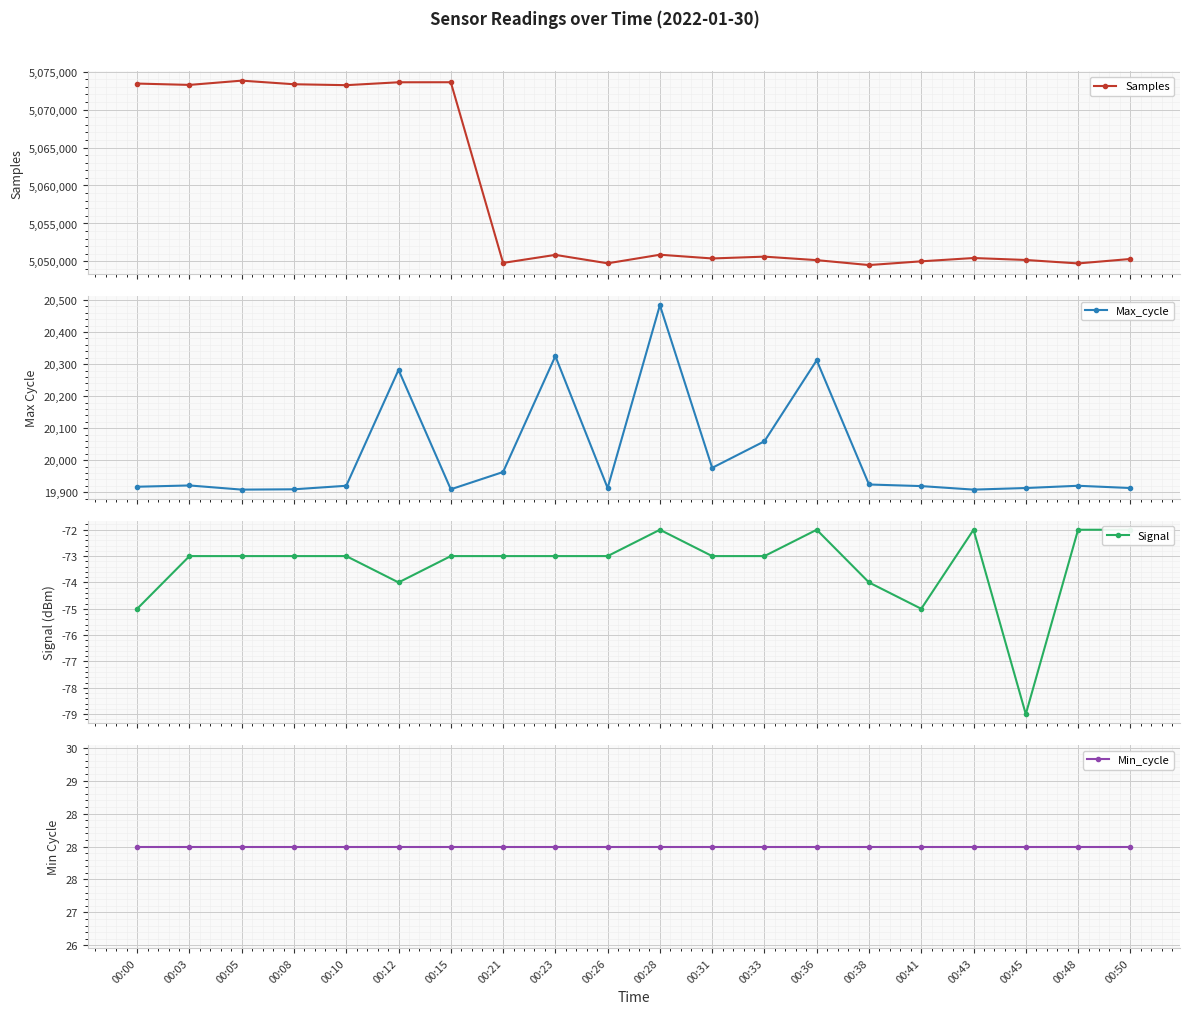

How many lines are shown in the chart?

4